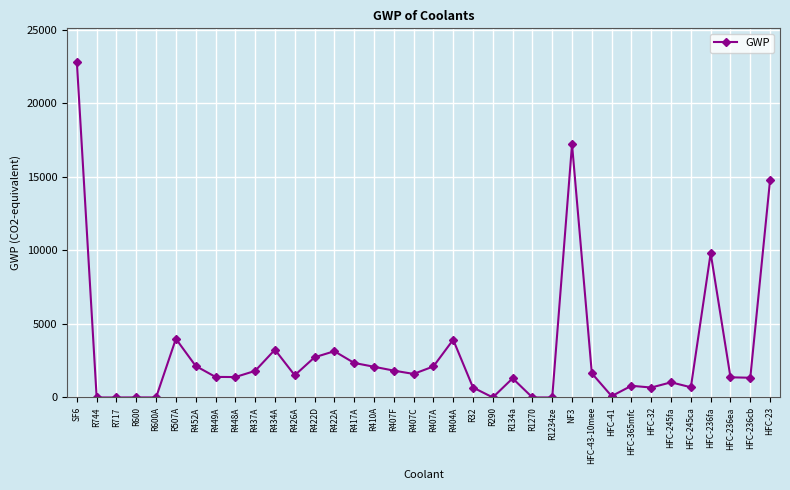

Does the chart have visible grid lines?

Yes